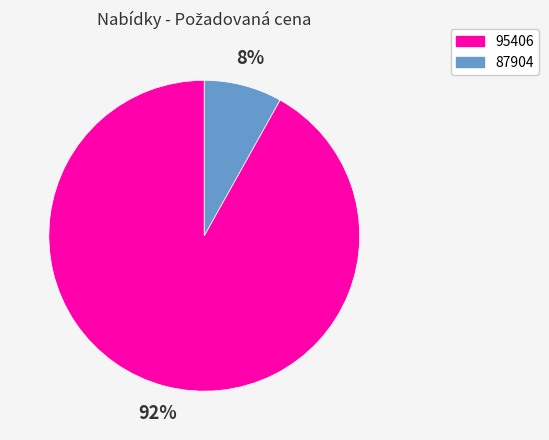

How many segments does this pie chart have?

2